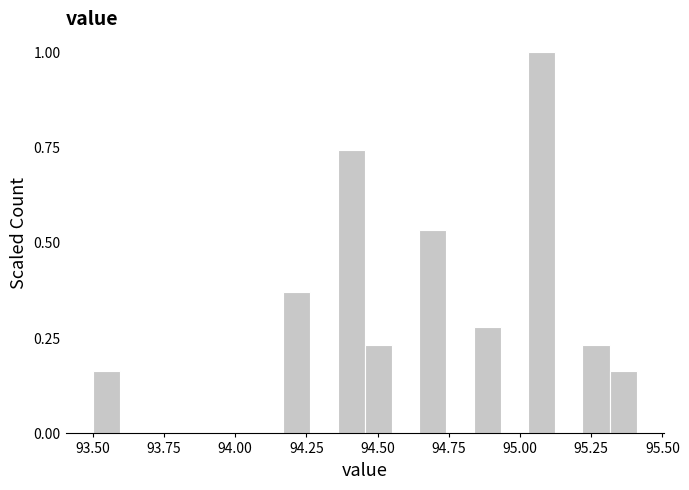

Around what value on the x-axis is the tallest bar? Give the approximate position of its centre, as read against the axis.

95.10